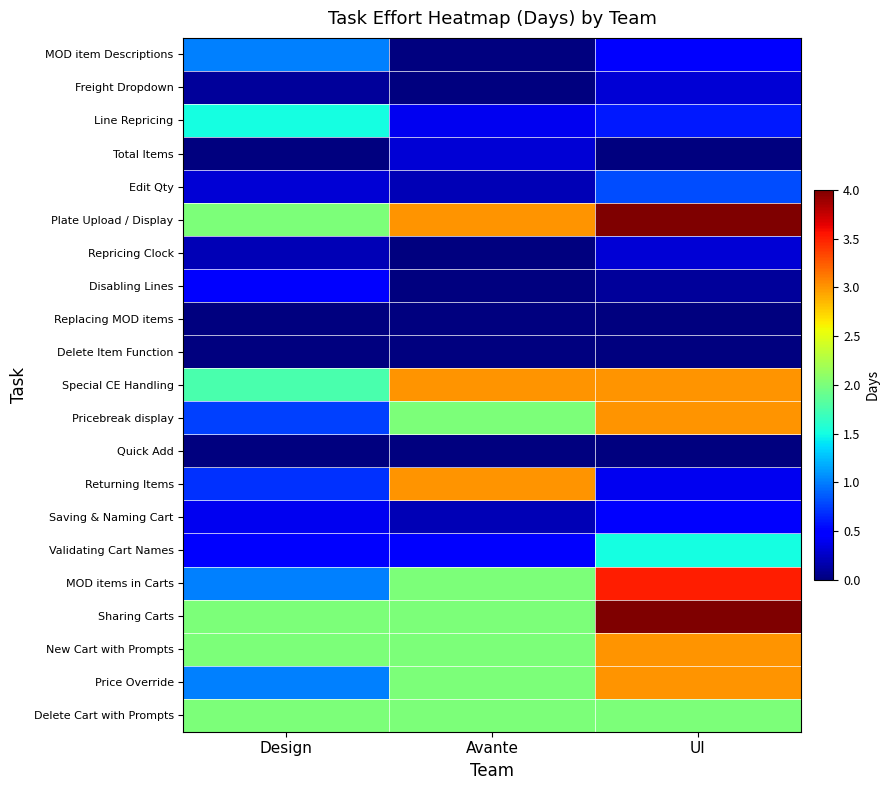

Which has a higher value, Avante or UI?

UI